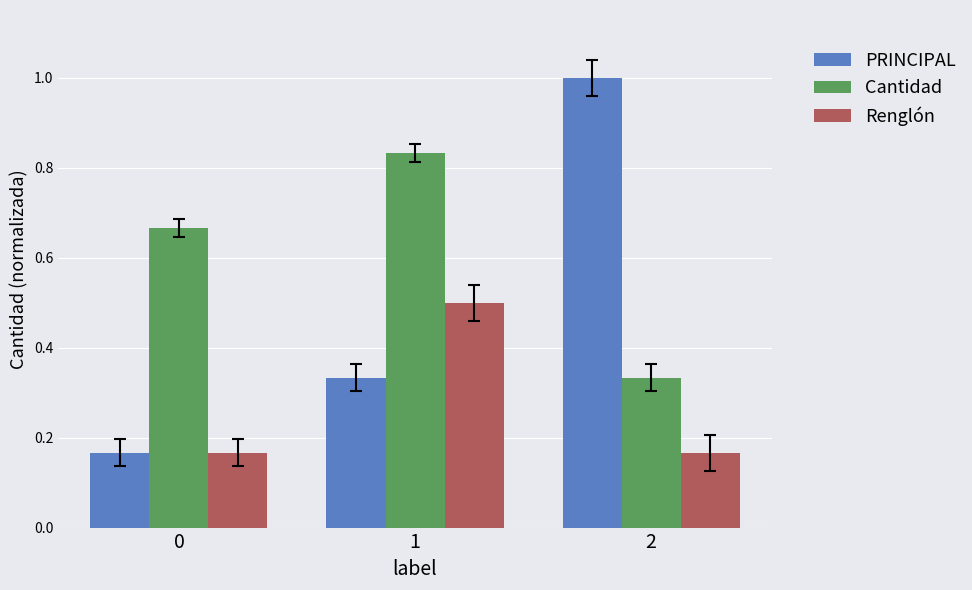

Which series changed the most between 1 and 2?

PRINCIPAL